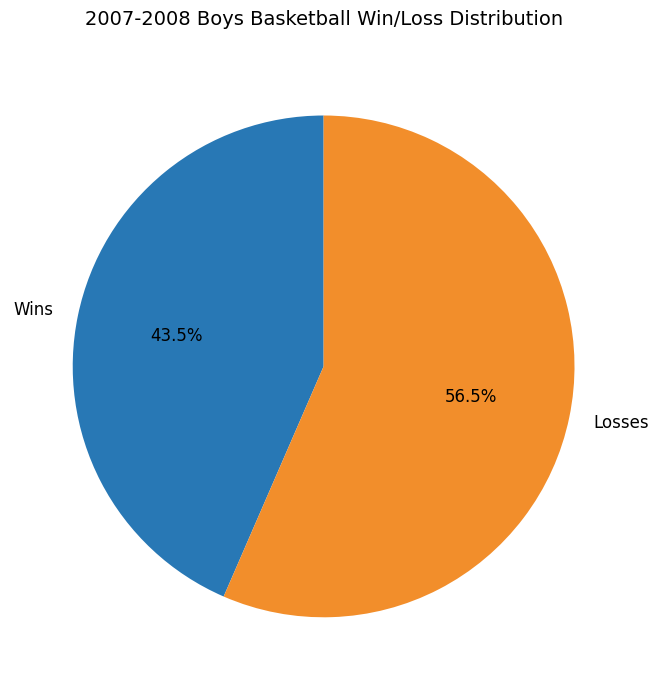

How many segments does this pie chart have?

2